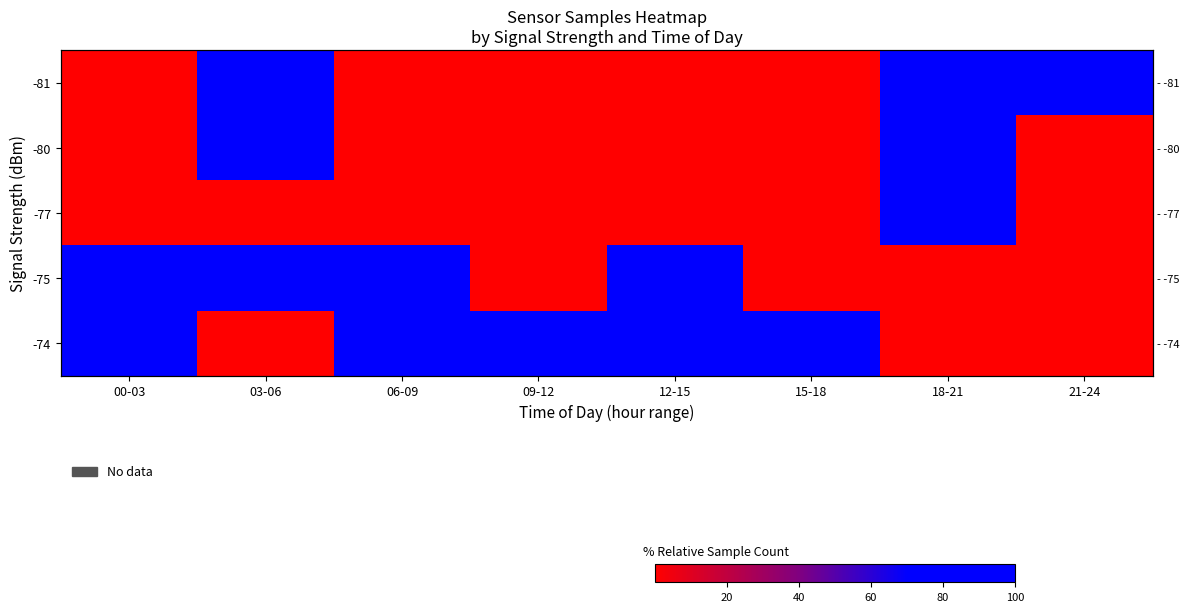

What is the maximum value shown in the chart?

100.0